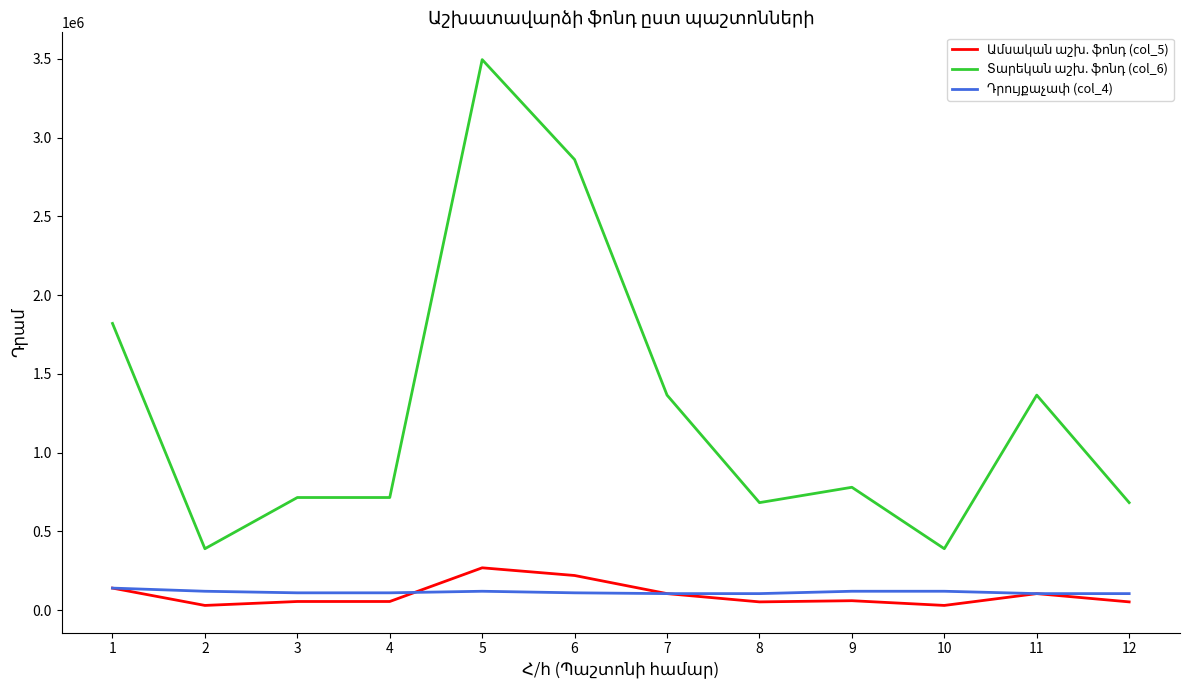

At which category is the sum across all series the highest?

5